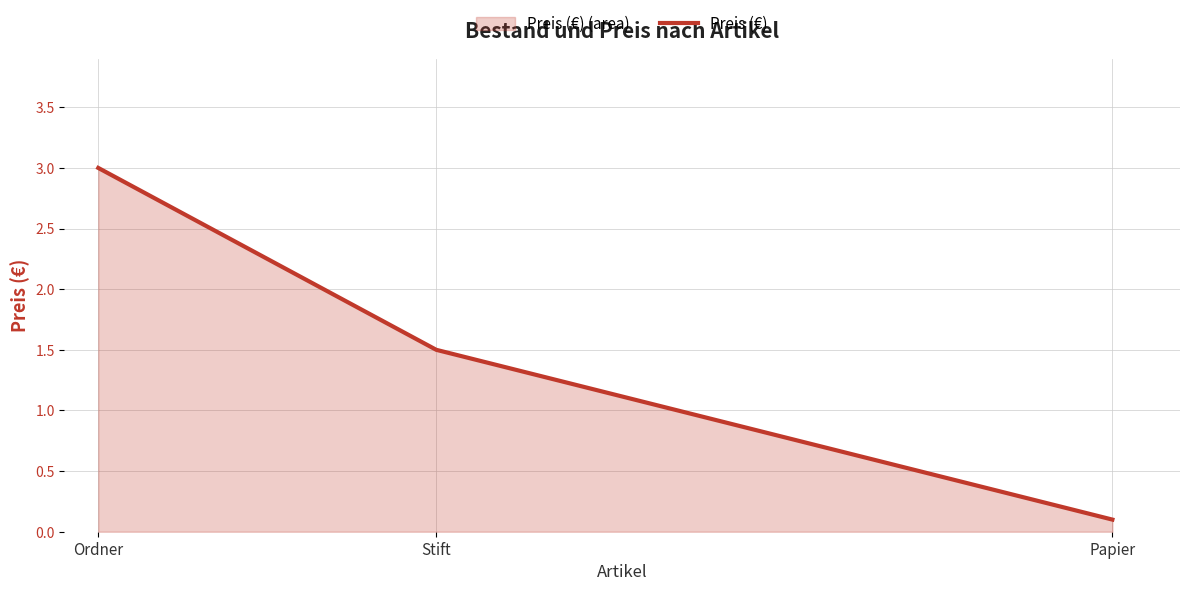

List the labels in order of value, smallest first.

Papier, Stift, Ordner